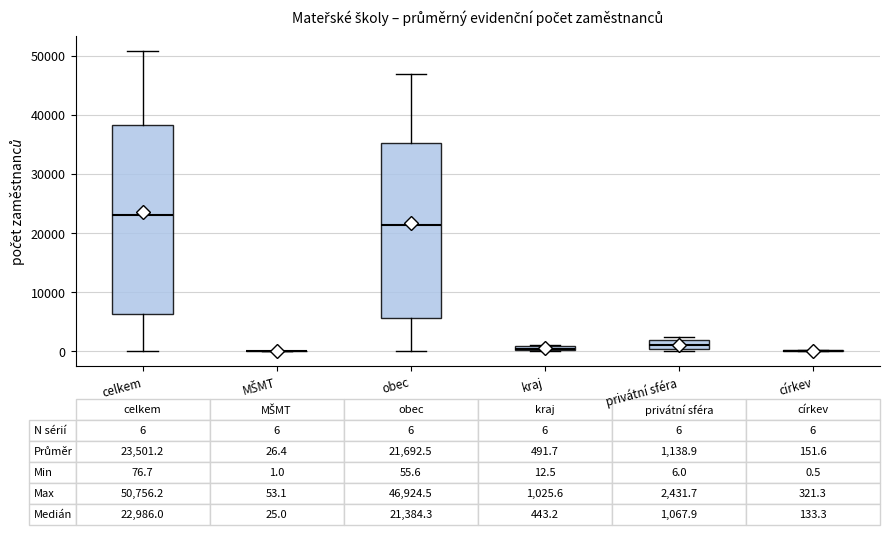

Which box is the tallest, from its lower edge to its upper edge?

celkem